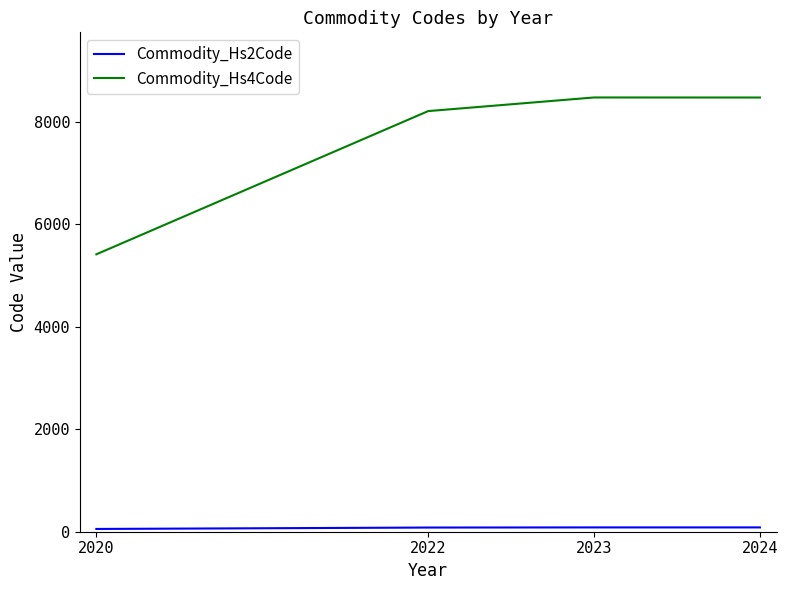

Which series has the largest total across all categories?

Commodity_Hs4Code